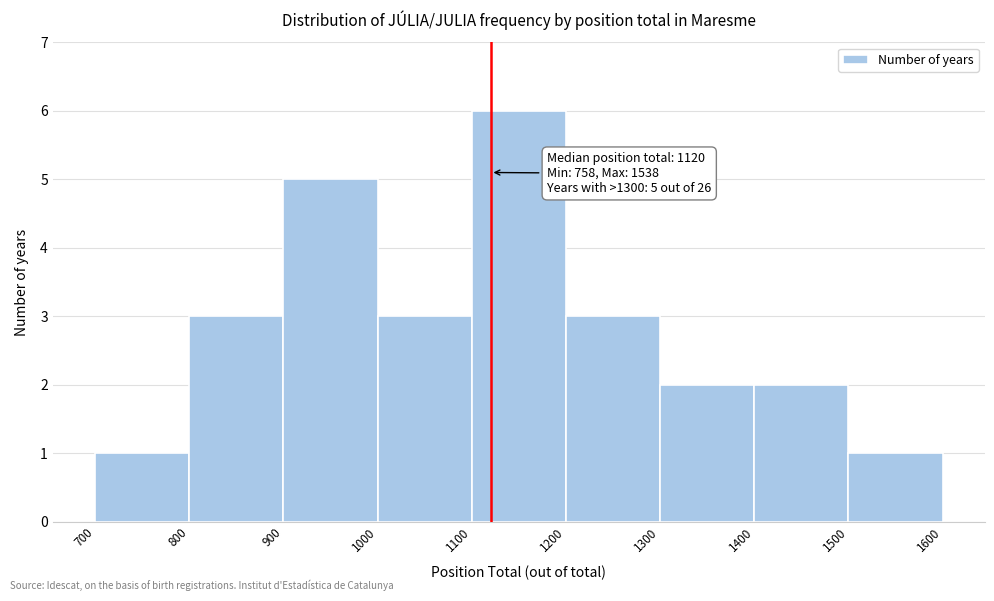

Over which range of the x-axis is the bar tallest?

1100 to 1200